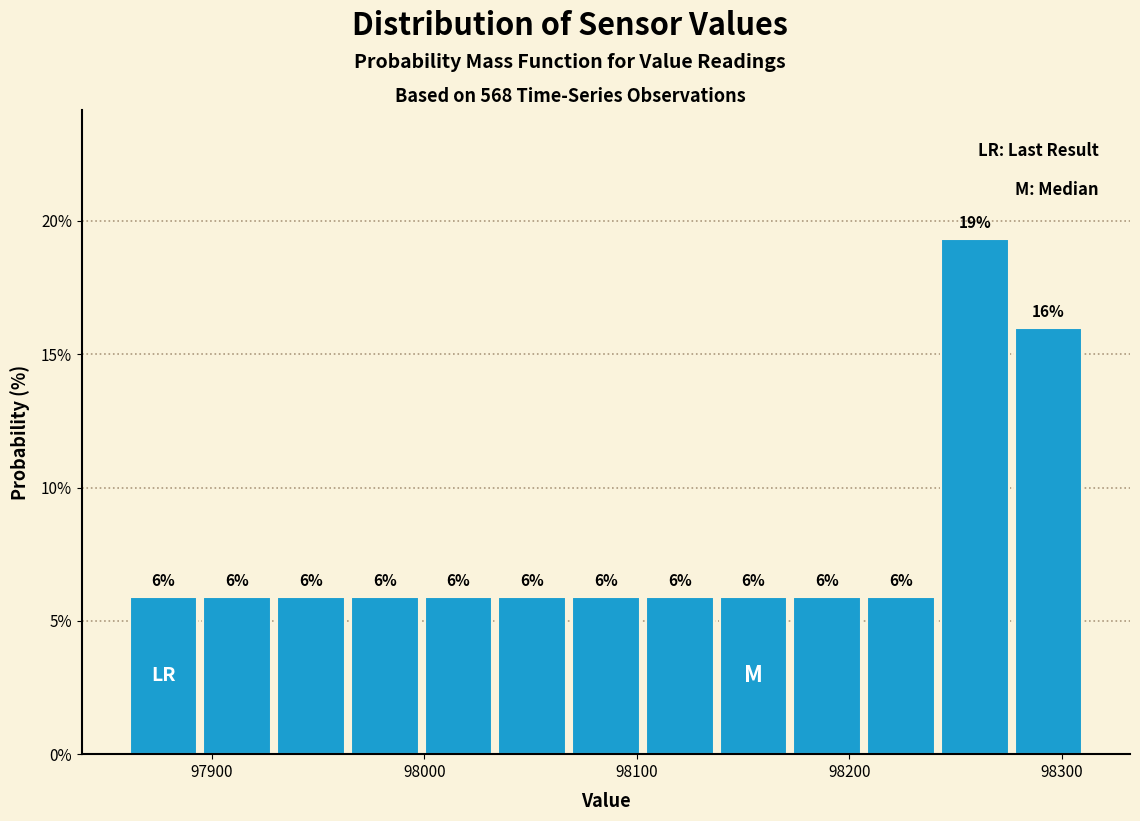

Read against the x-axis, roughly where is the centre of the tallest bar?

98260